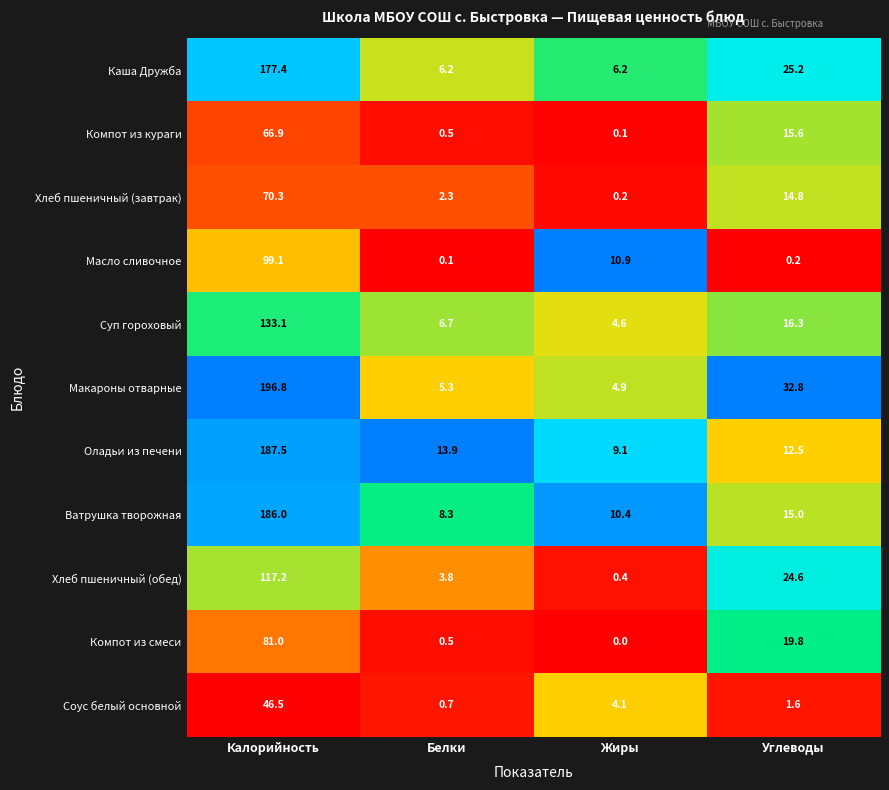

At which category is the sum across all series the highest?

Калорийность